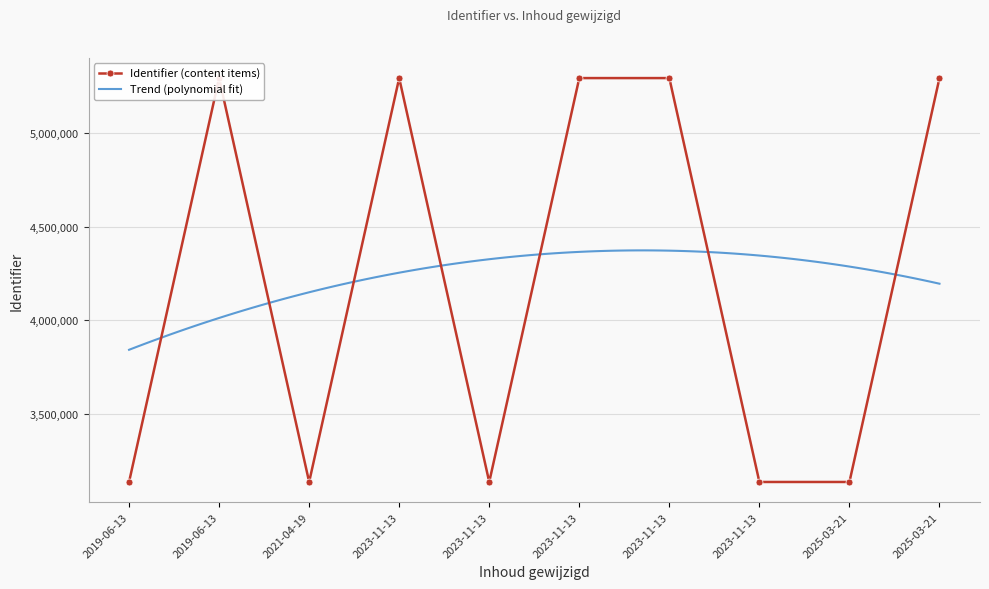

What is the smallest value displayed?

3134791